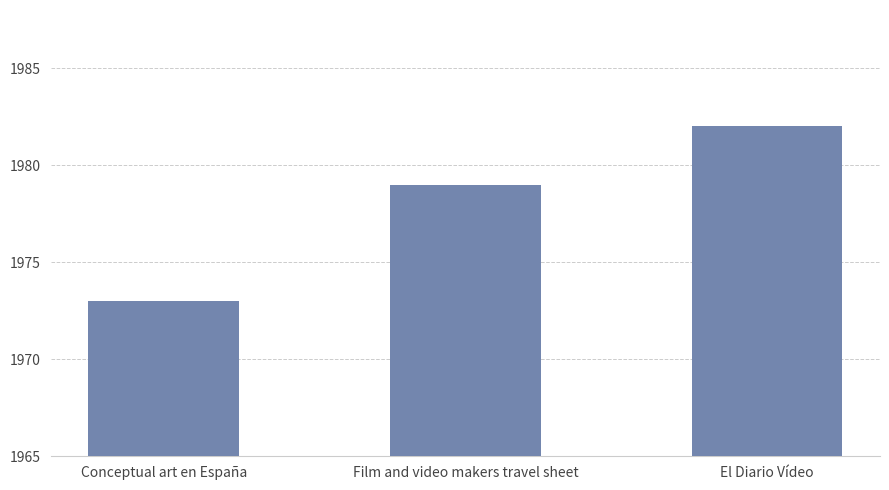

Reading right to left, transcribe all the data shown in this chart.

1982	1979	1973